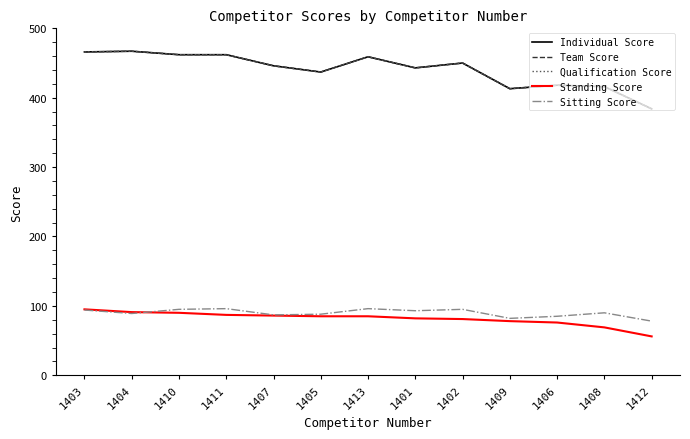

Is this an area chart (filled region under the line)?

No